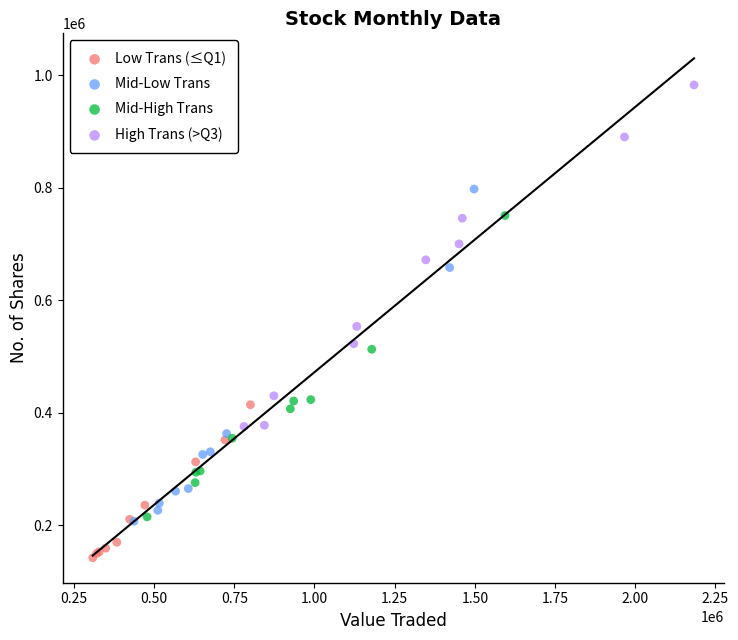

Which series reaches the maximum Y coordinate?

High Trans (>Q3)